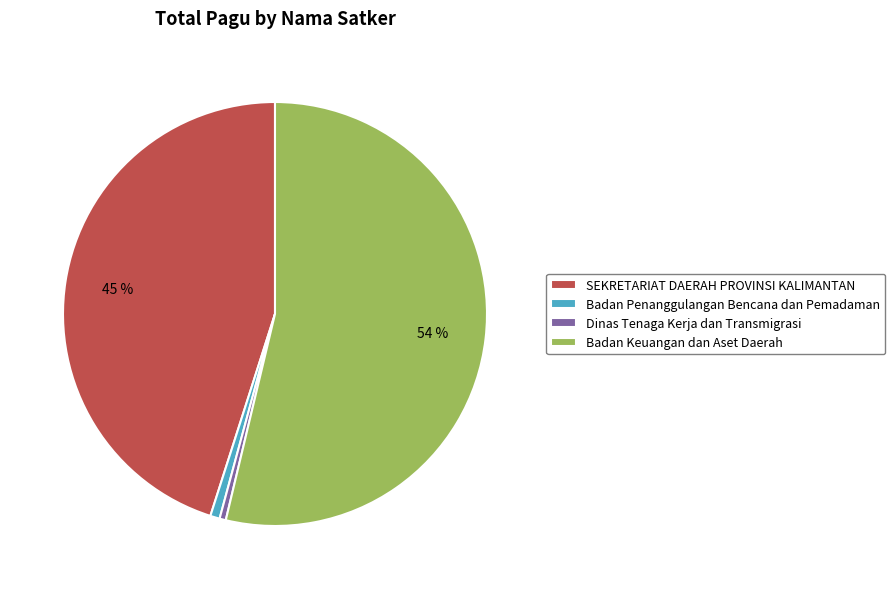

Which category has the biggest portion of the pie?

Badan Keuangan dan Aset Daerah